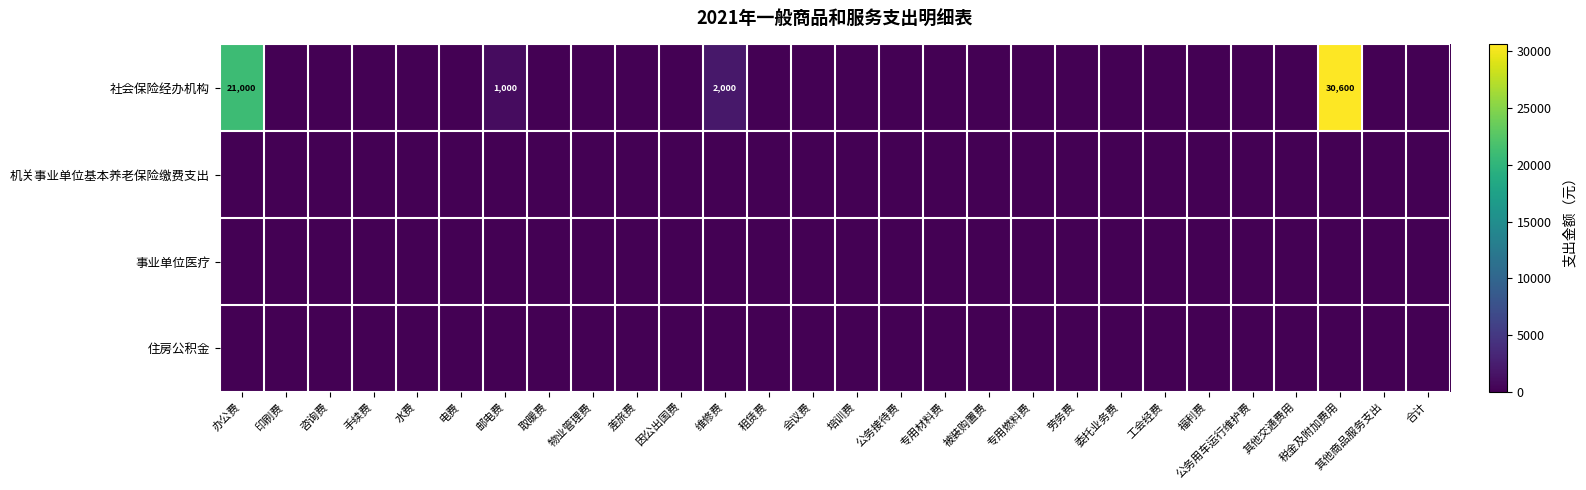

True or false: 社会保险经办机构 has a value of 30600 at 税金及附加费用.

True